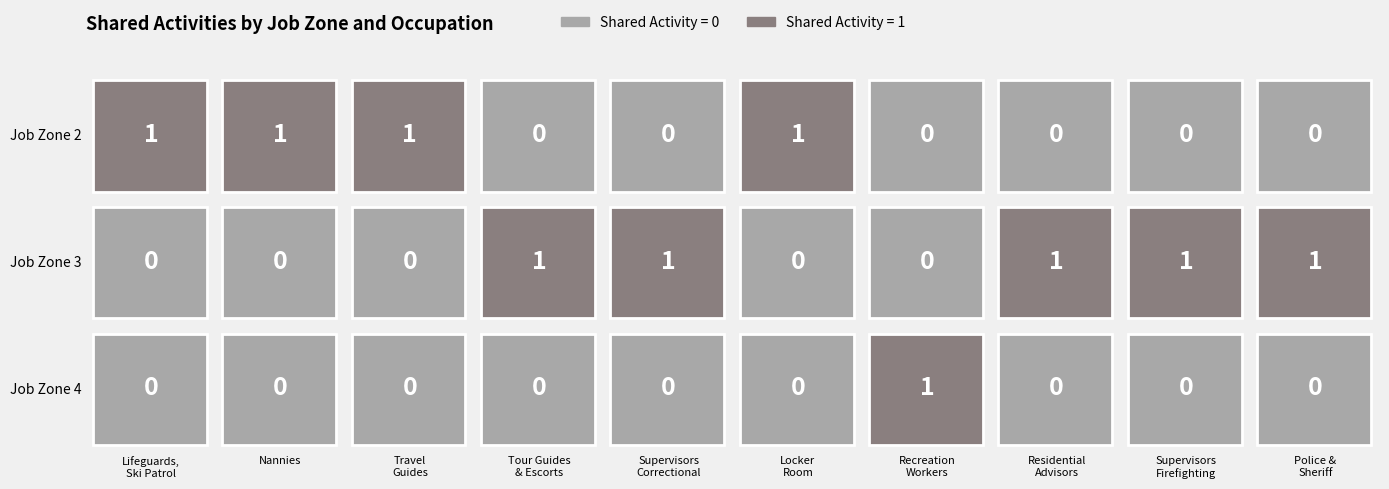

What is the sum of the Locker Room, Coatroom values at 1 and 0?

1